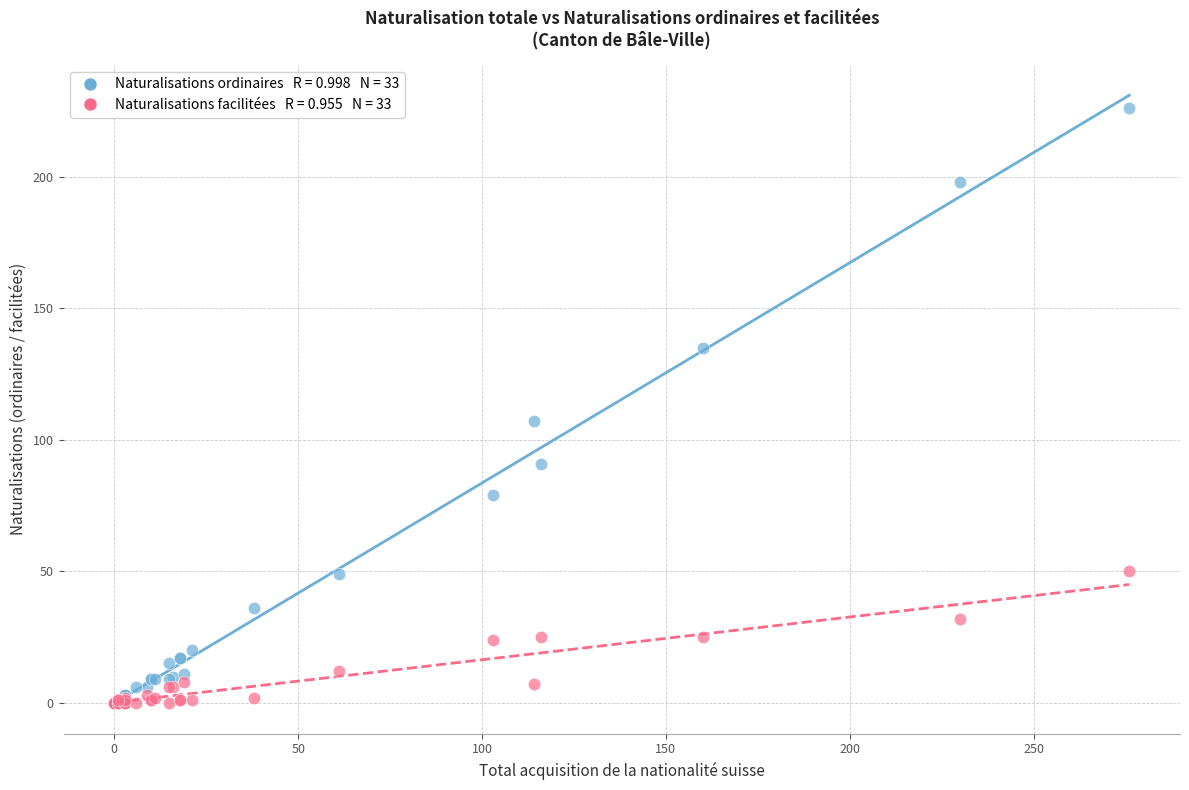

Across all series, what Y value is closest to 113?

107